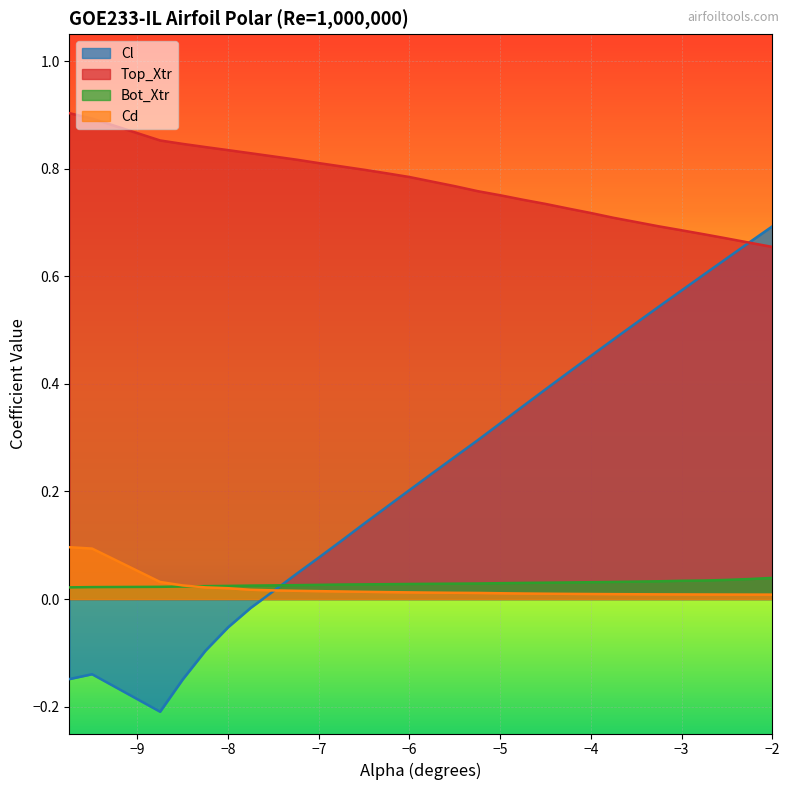

Which series has the largest range (max minus min)?

Cl